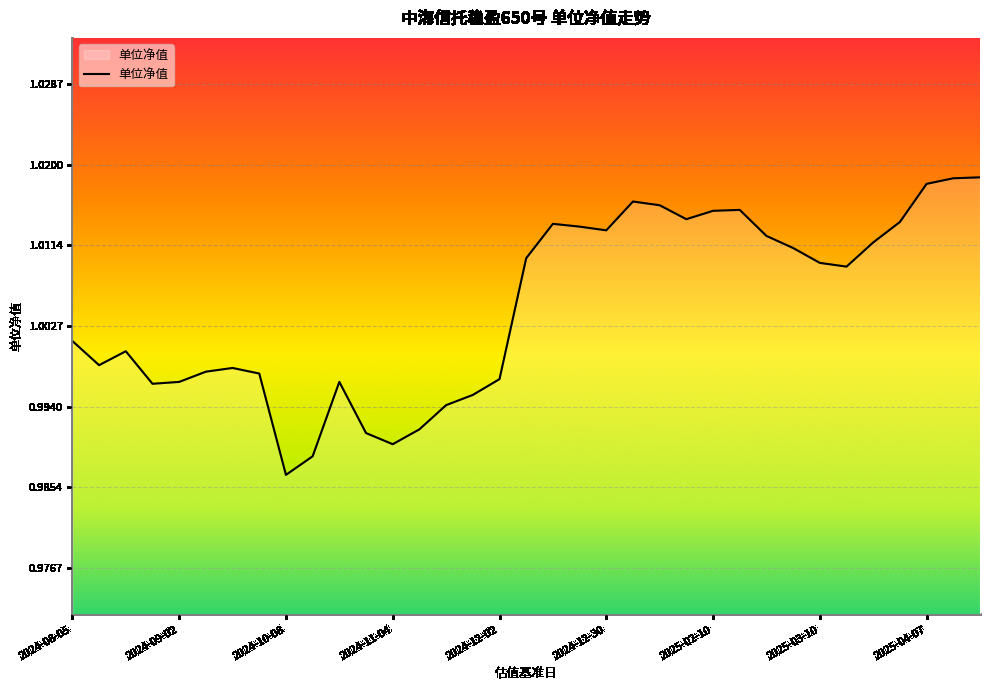

How many lines are shown in the chart?

1